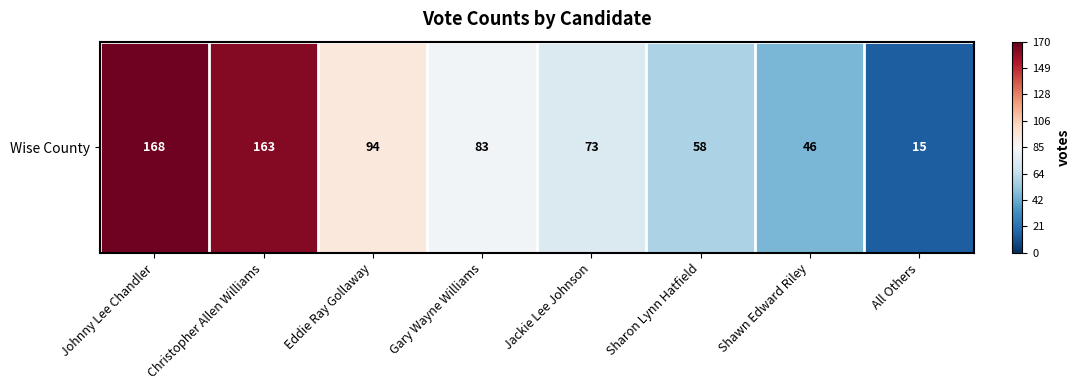

Which category has the highest value across all series?

Johnny Lee Chandler